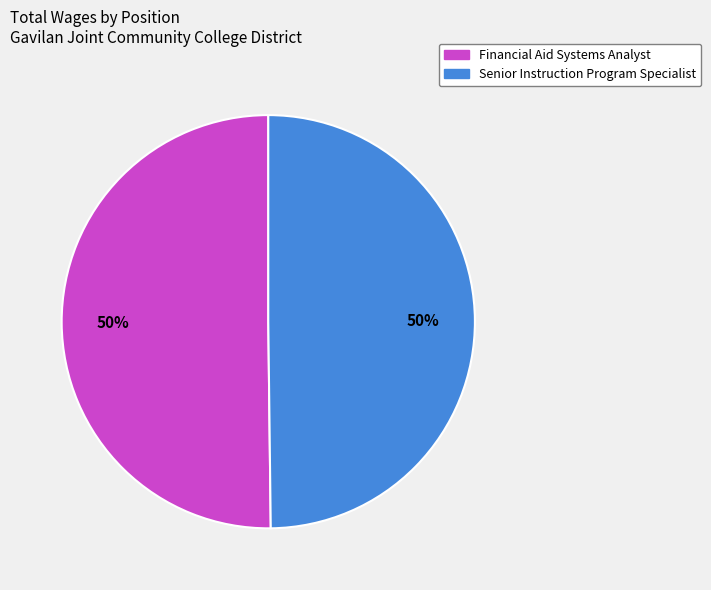

Combined, do Senior Instruction Program Specialist and Financial Aid Systems Analyst account for over 50%?

Yes